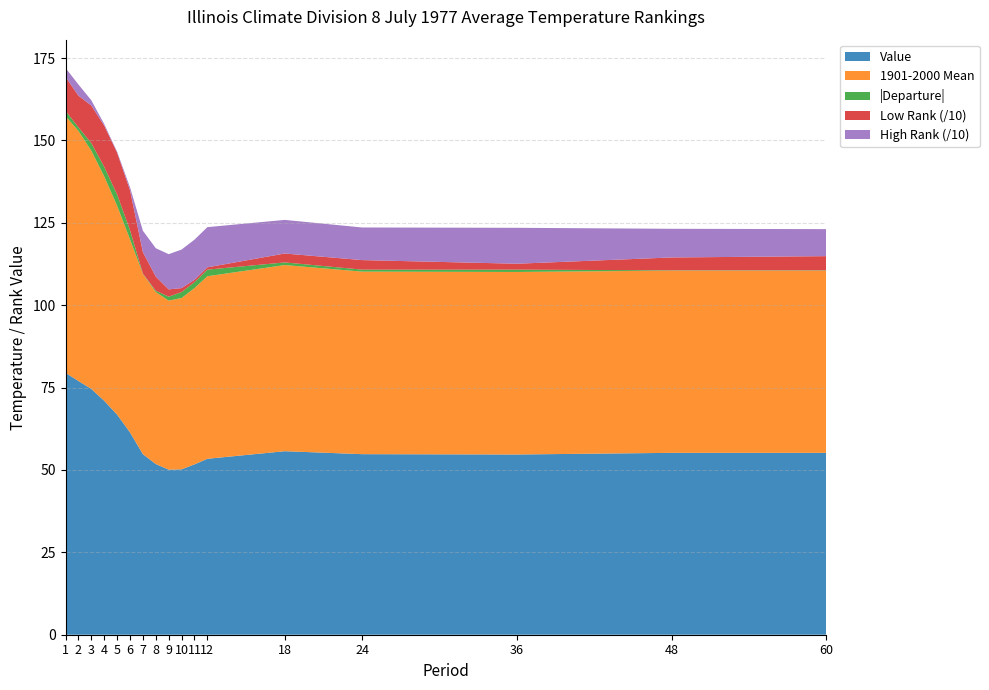

Reading left to right, list all the values displayed in this chart.

Value: 1=79.5	2=77.0	3=74.6	4=71.0	5=66.8	6=61.4	7=54.8	8=51.8	9=50.1	10=50.2	11=51.7	12=53.4	18=55.7	24=54.8	36=54.7	48=55.2	60=55.2
1901-2000 Mean: 1=77.9	2=75.9	3=72.3	4=68.1	5=63.4	6=58.6	7=54.7	8=52.2	9=51.3	10=52.0	11=53.5	12=55.4	18=56.5	24=55.4	36=55.4	48=55.3	60=55.3
Departure: 1=1.6	2=1.1	3=2.3	4=2.9	5=3.4	6=2.8	7=0.1	8=-0.4	9=-1.2	10=-1.8	11=-1.8	12=-2.0	18=-0.8	24=-0.6	36=-0.7	48=-0.1	60=-0.1
Low Rank: 1=103.0	2=96.0	3=114.0	4=125.0	5=127.0	6=121.0	7=65.0	8=43.0	9=22.0	10=12.0	11=7.0	12=7.0	18=27.0	24=29.0	36=18.0	48=39.0	60=43.0
High Rank: 1=27.0	2=34.0	3=16.0	4=5.0	5=3.0	6=9.0	7=65.0	8=86.0	9=107.0	10=117.0	11=122.0	12=122.0	18=102.0	24=99.0	36=109.0	48=87.0	60=82.0